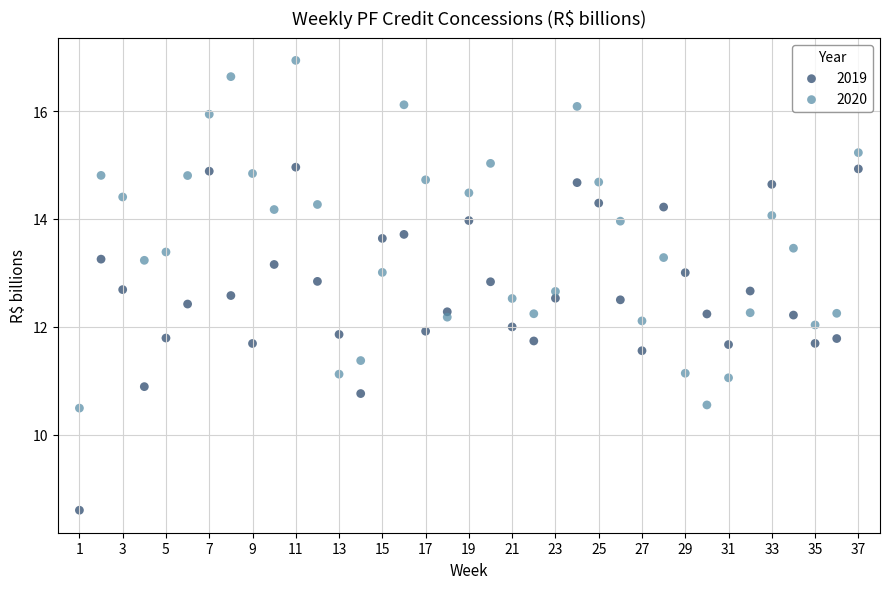

What is the X range (max minus min) for the scatter plot?

36.0